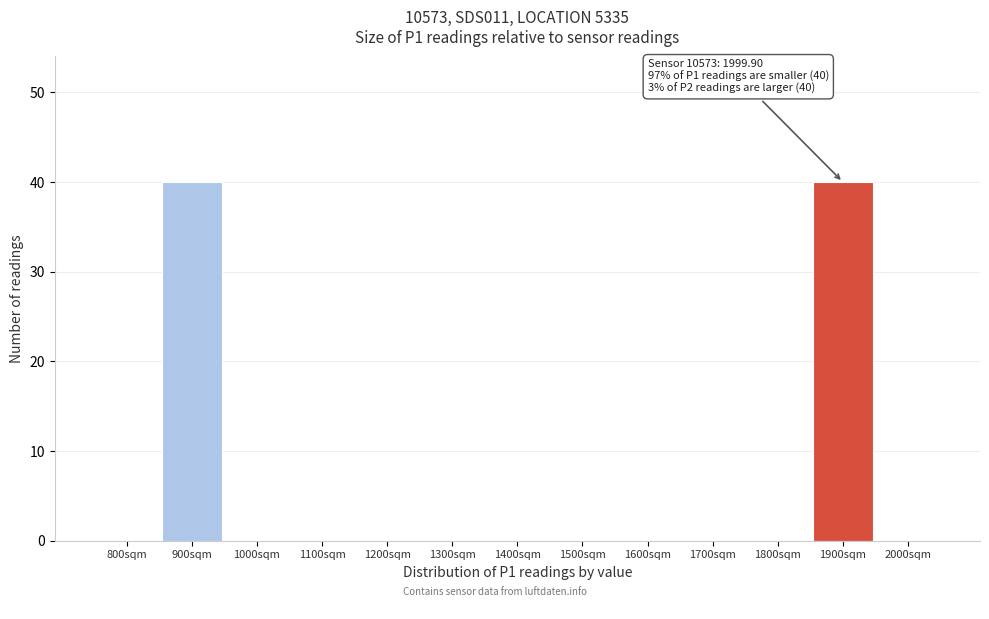

Reading left to right, extract all data points from this chart.

800sqm=0	900sqm=40	1000sqm=0	1100sqm=0	1200sqm=0	1300sqm=0	1400sqm=0	1500sqm=0	1600sqm=0	1700sqm=0	1800sqm=0	1900sqm=40	2000sqm=0